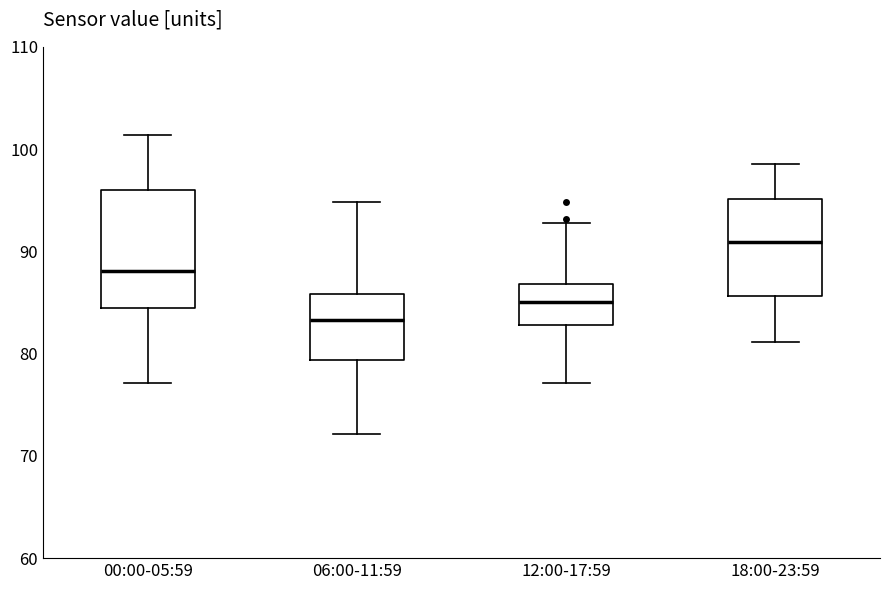

Which box has the highest median line?

18:00-23:59